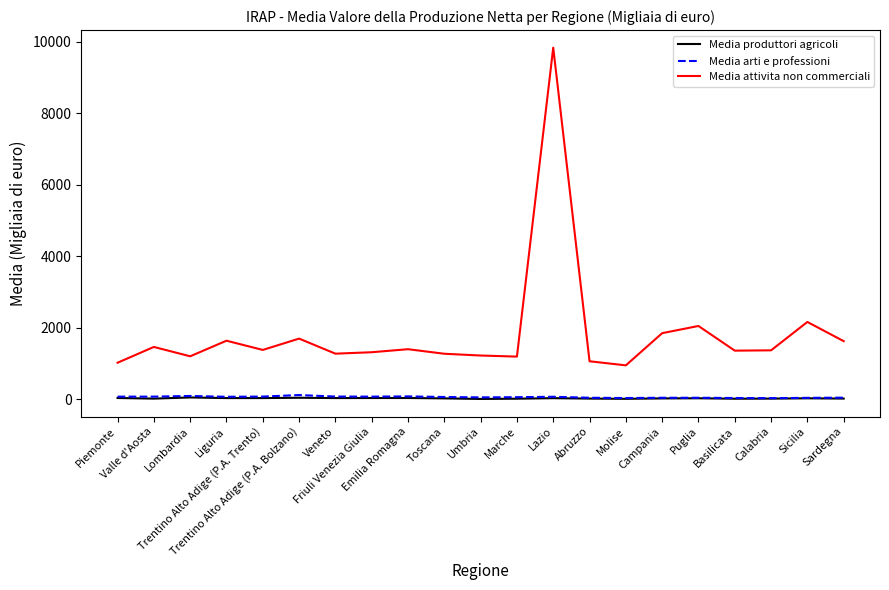

Which series has the largest total across all categories?

Media attivita non commerciali